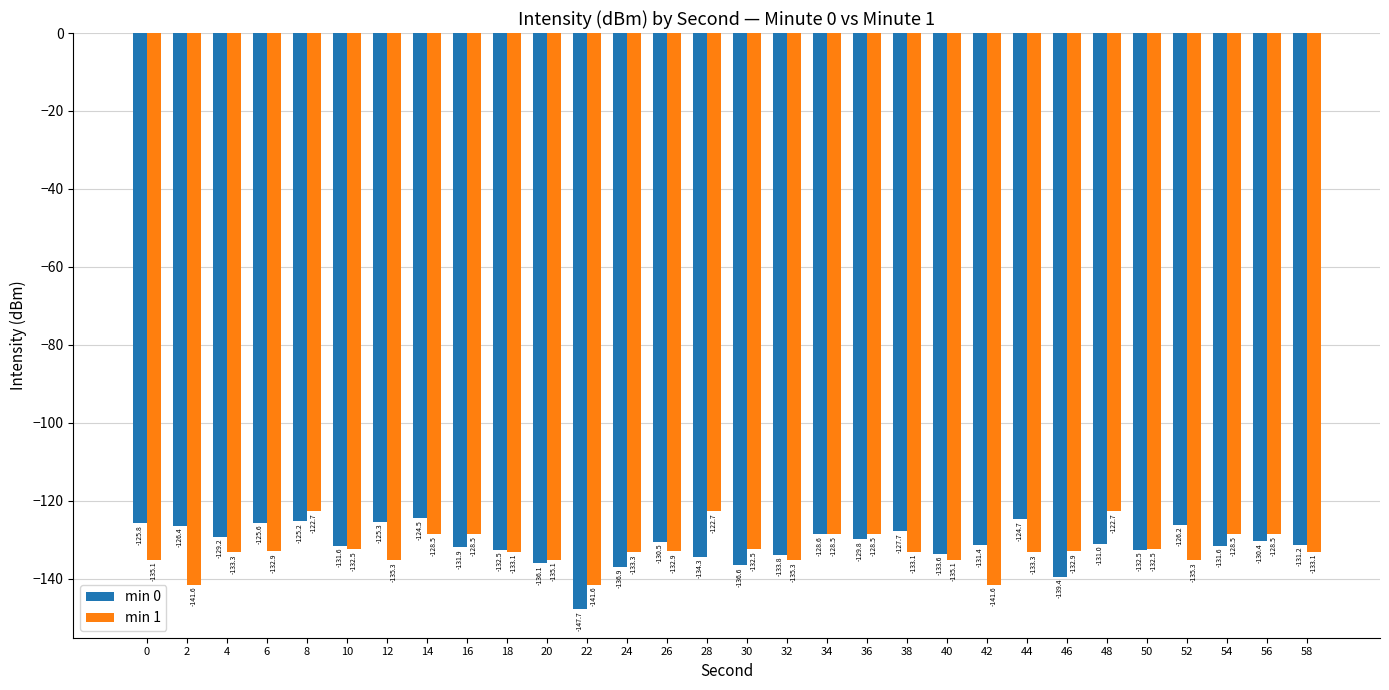

What is the value of the min 1 bar at the 24th from the left?

-132.9